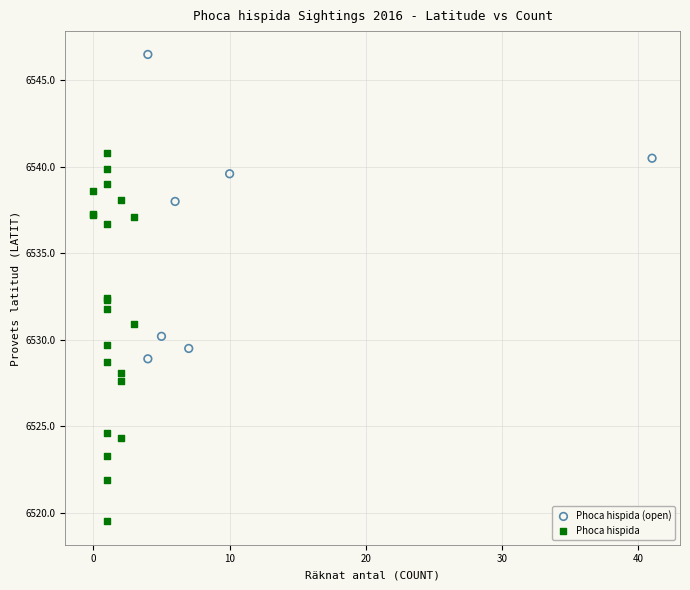

Which series has the largest Y range (max minus min)?

Phoca hispida